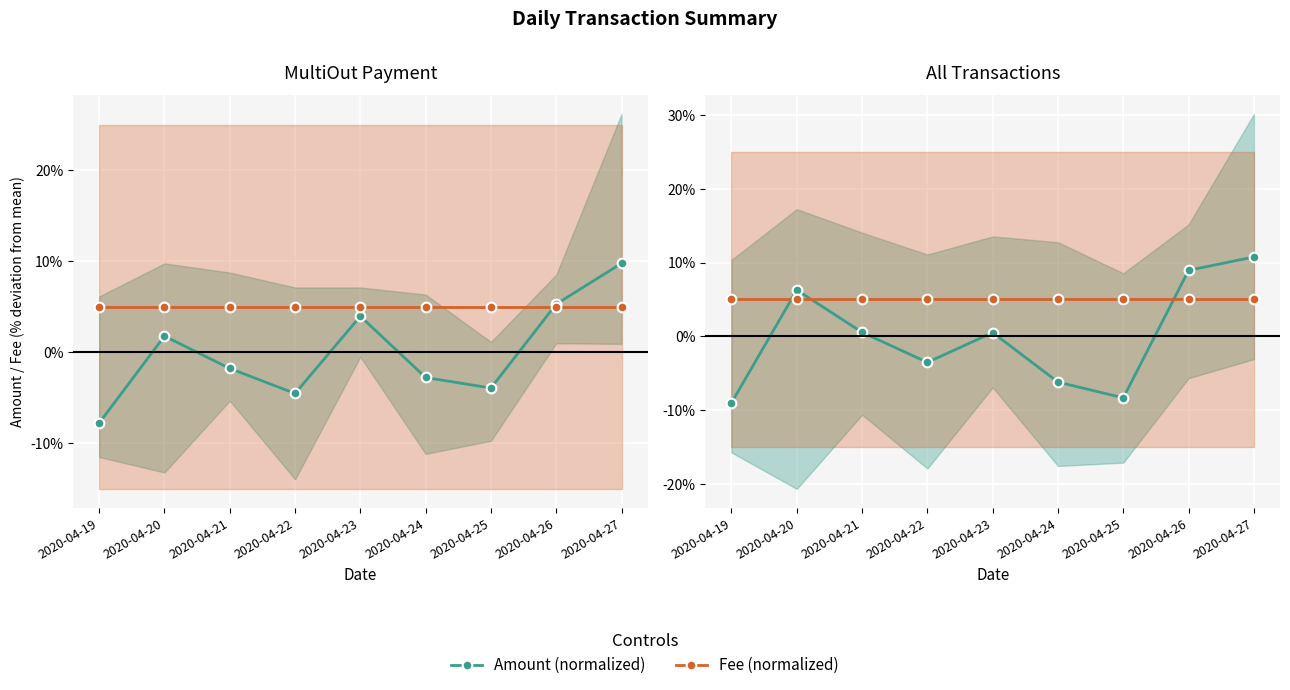

What is the total value across all series at 2020-04-24?

-1.2